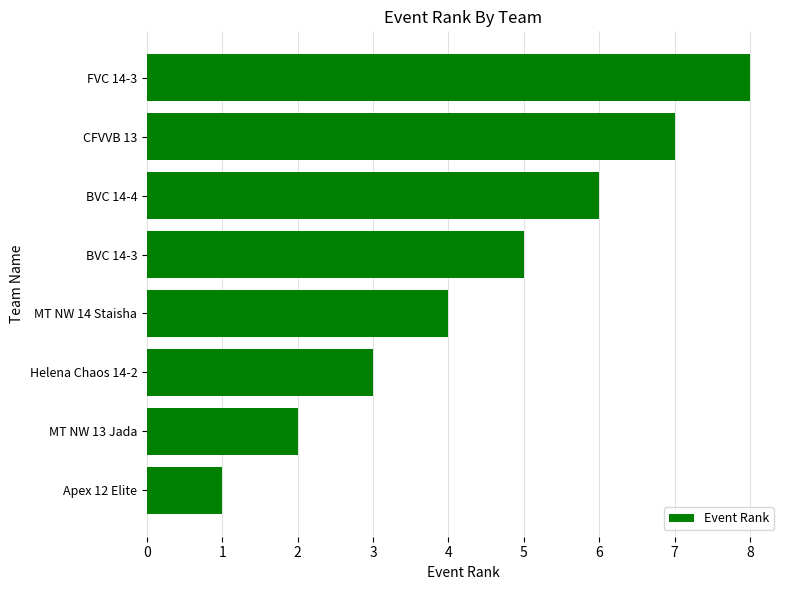

True or false: the data shows 1 at MT NW 13 Jada.

False